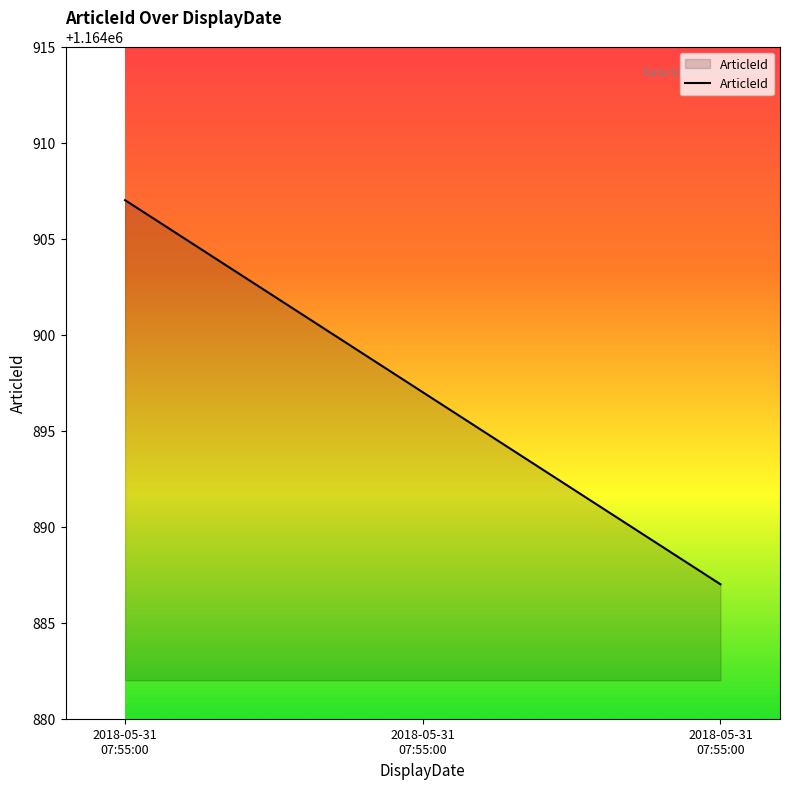

How many categories are shown in the chart?

3